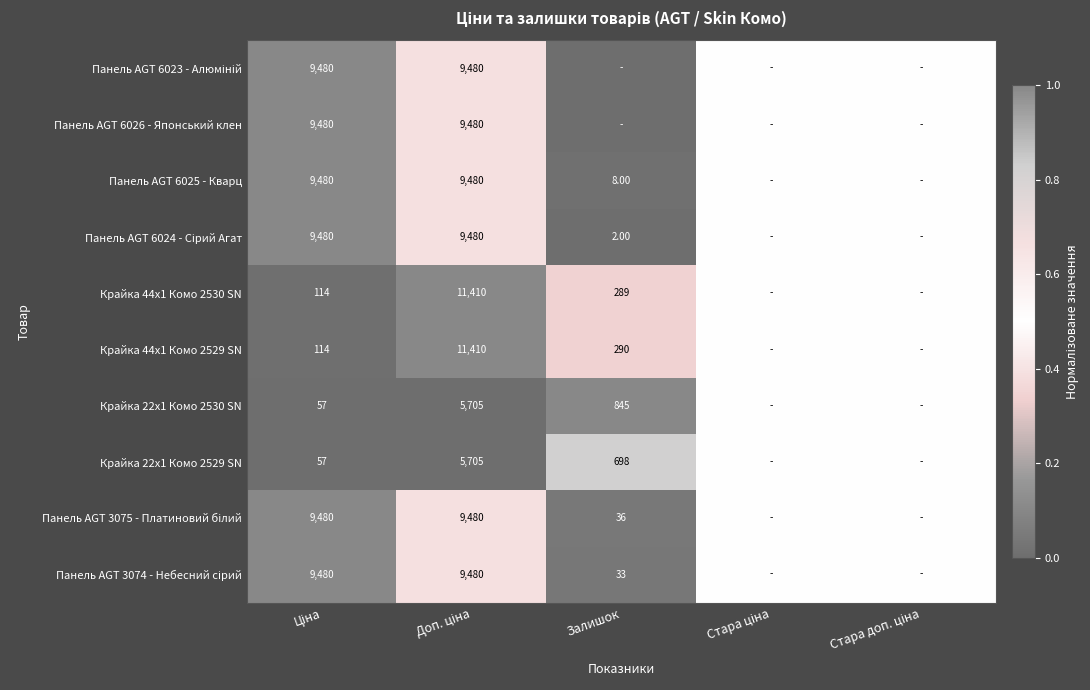

The value of Крайка 44x1 Комо 2529 SN at Доп. ціна is 1.7. True or false?

False